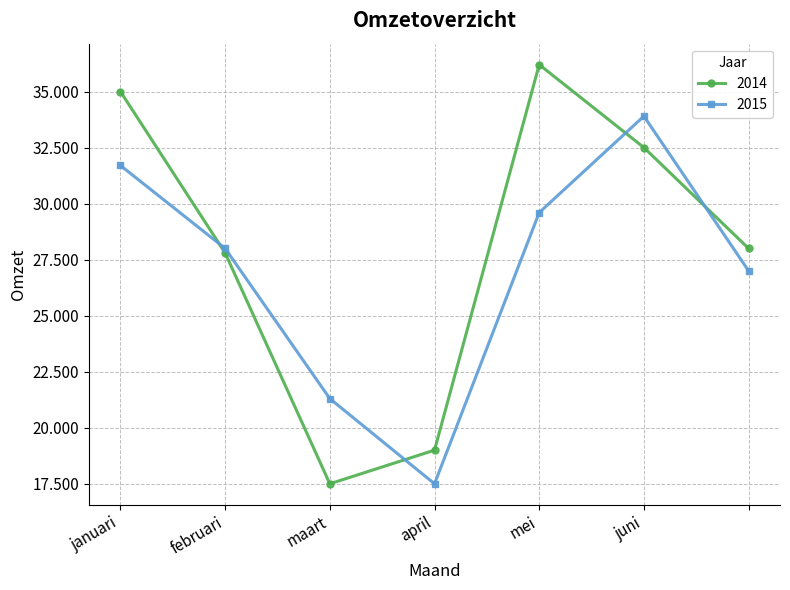

In 2014, how many points are lower than both neighbors (excluding endpoints)?

1